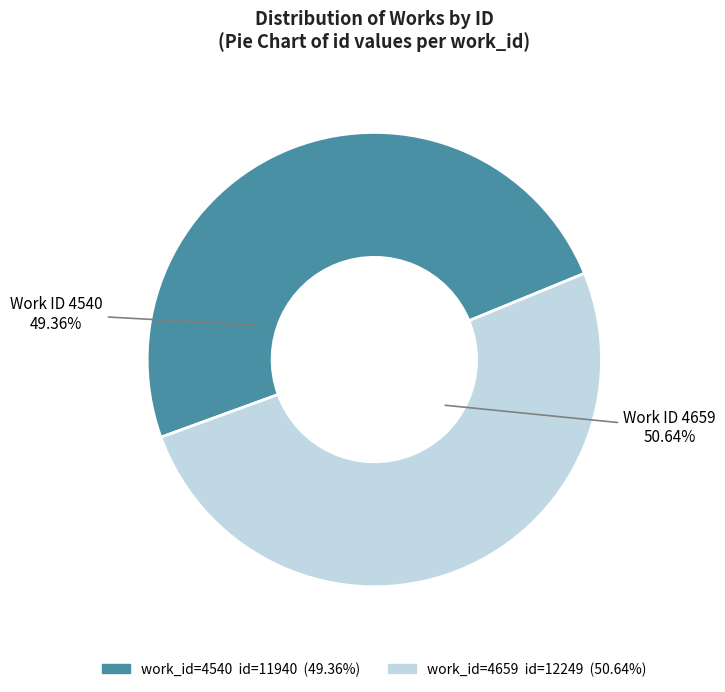

How many slices are in this pie chart?

2